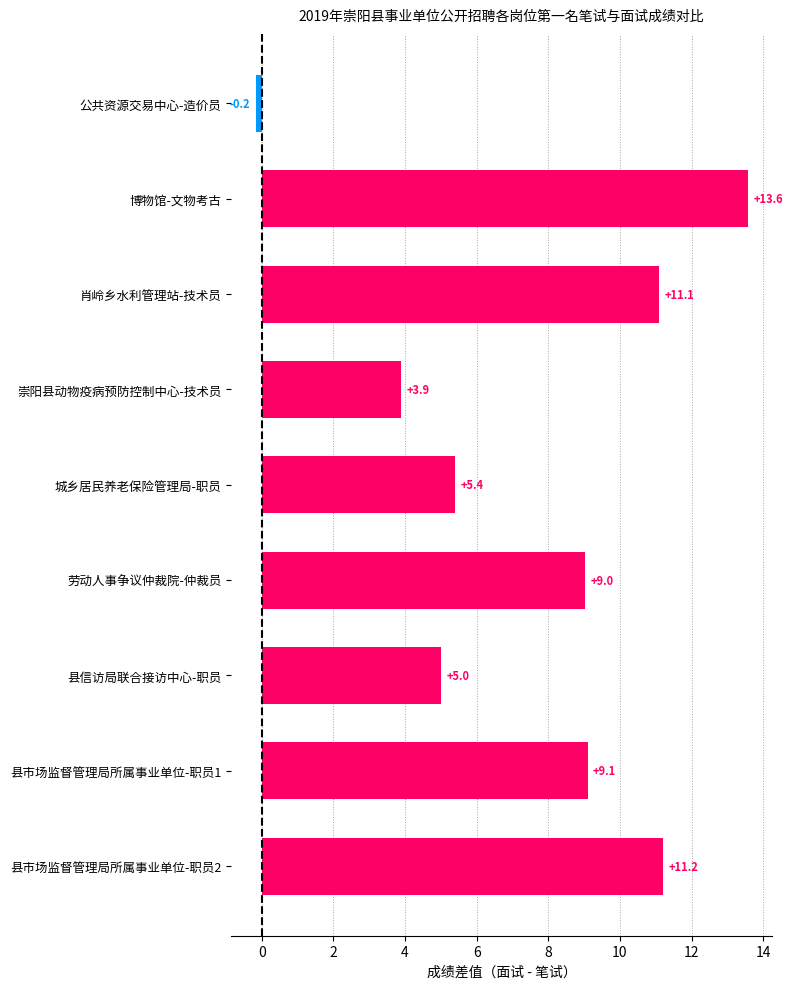

How many data points are above 9?

5